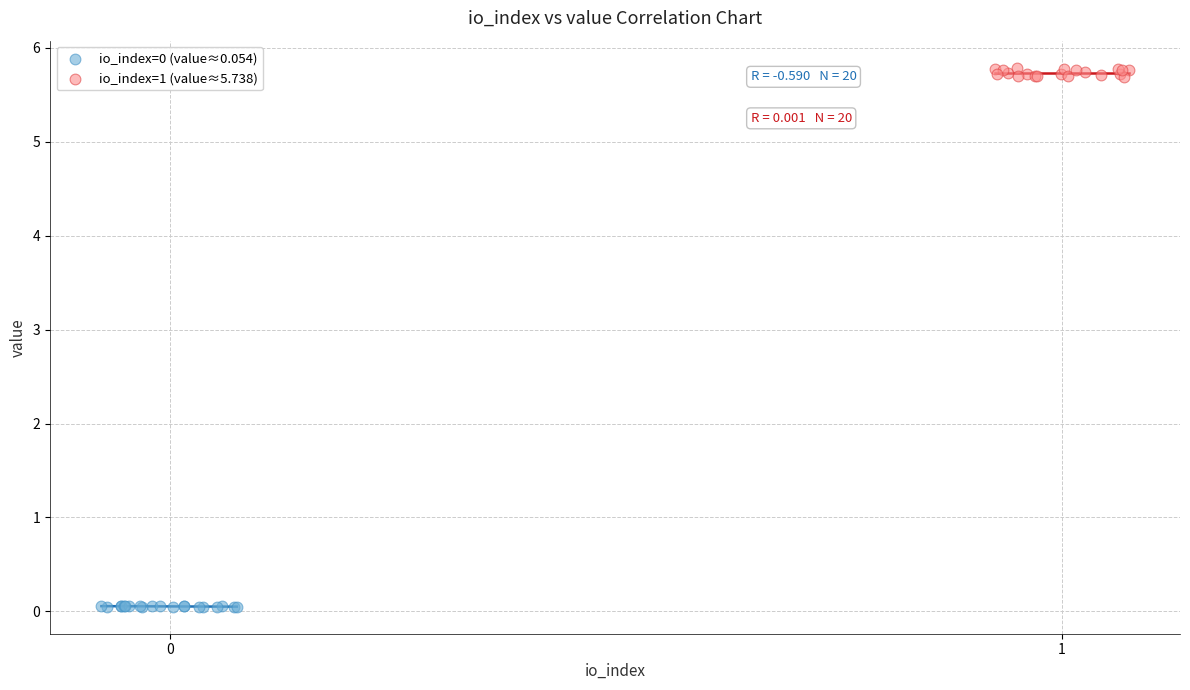

Which series reaches the maximum Y coordinate?

io_index=1 (value≈5.738)